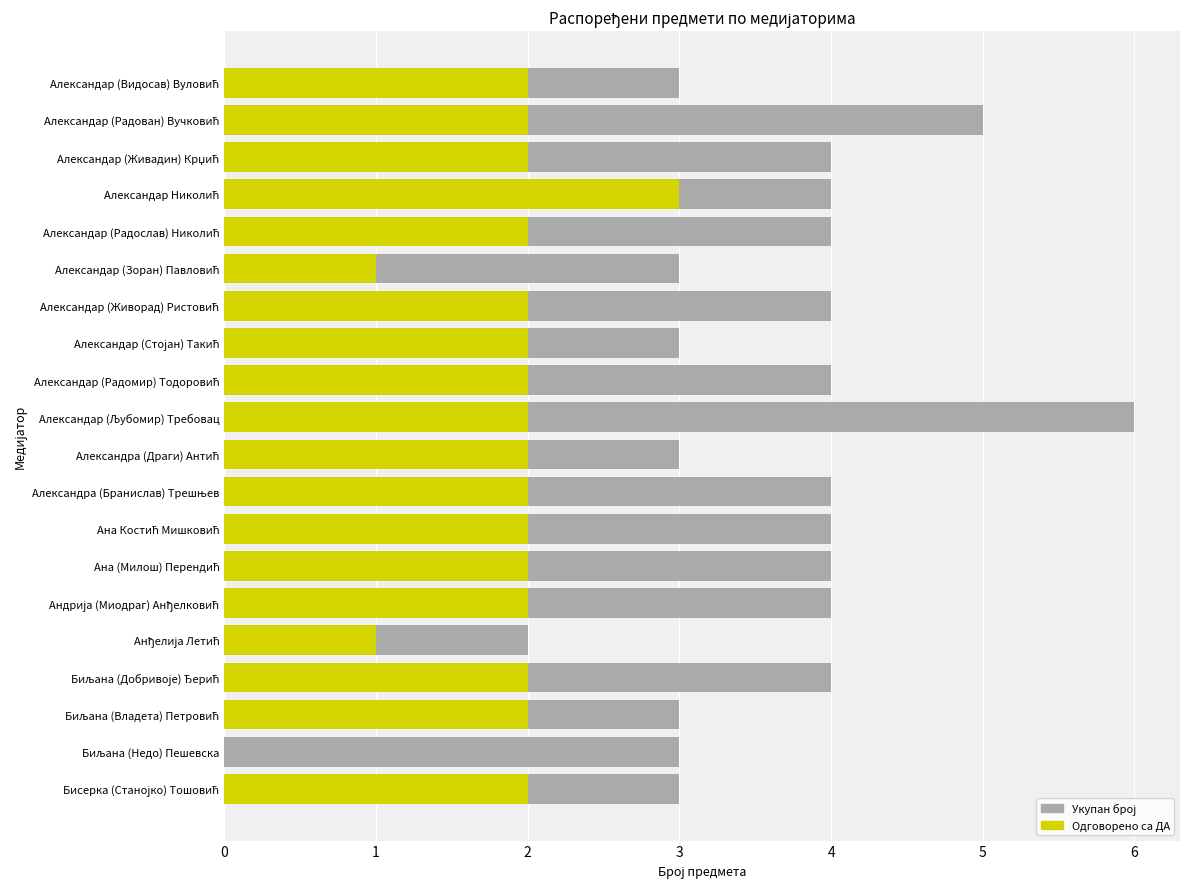

Where does the Одговорено са ДА series first go above 2?

3